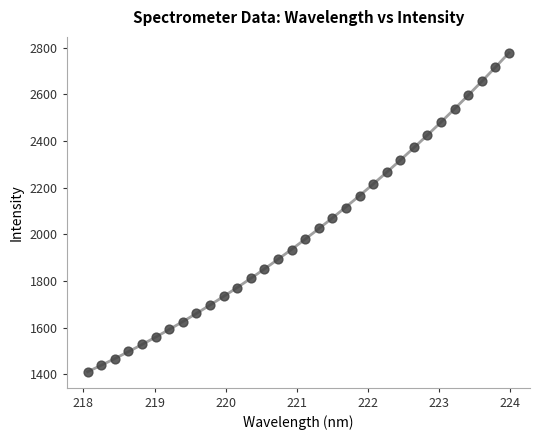

What is the range of Y values (max minus min)?

1365.3